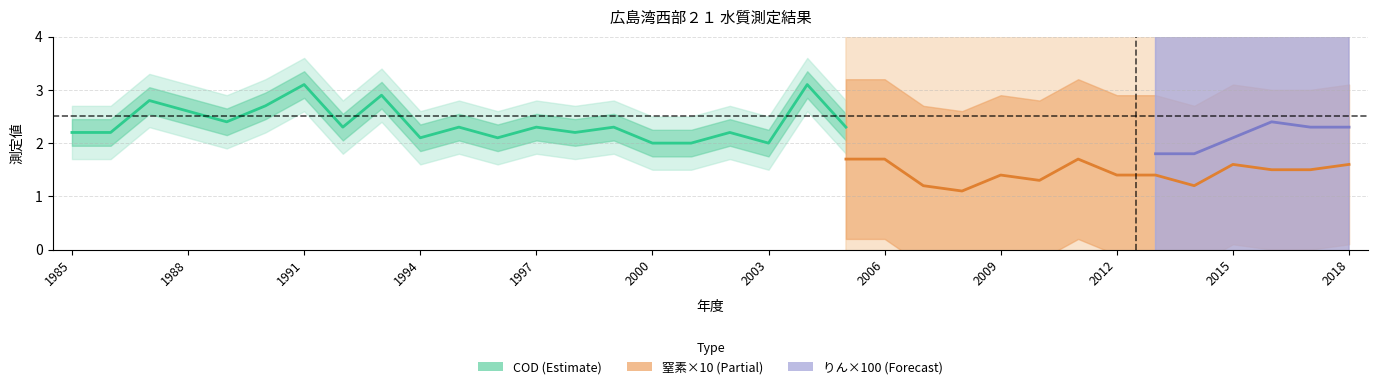

True or false: りん has a value of 0.0 at 1987.

False